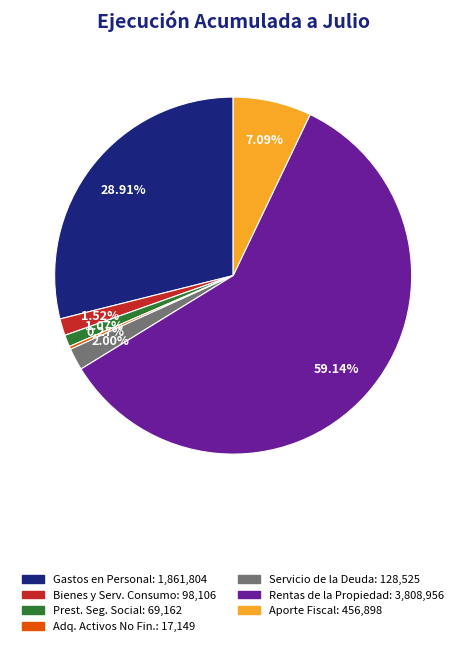

Is there any slice that represents more than half of the pie?

Yes